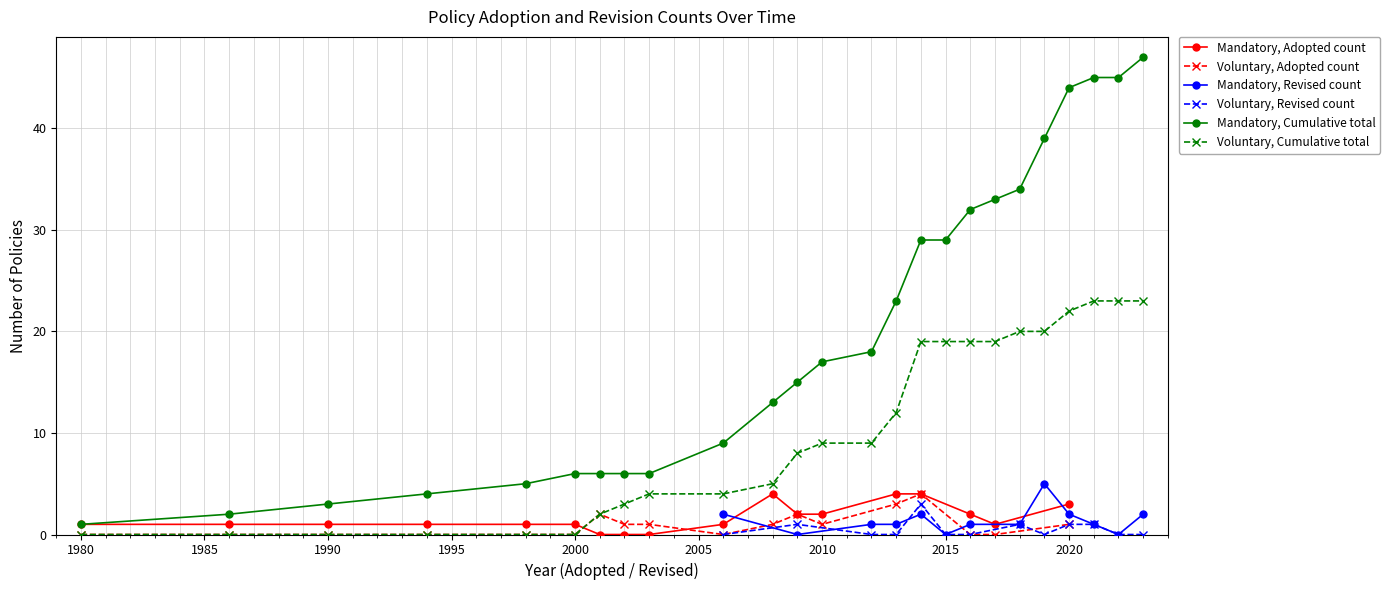

At which label does Mandatory policies first exceed 2010?

2014